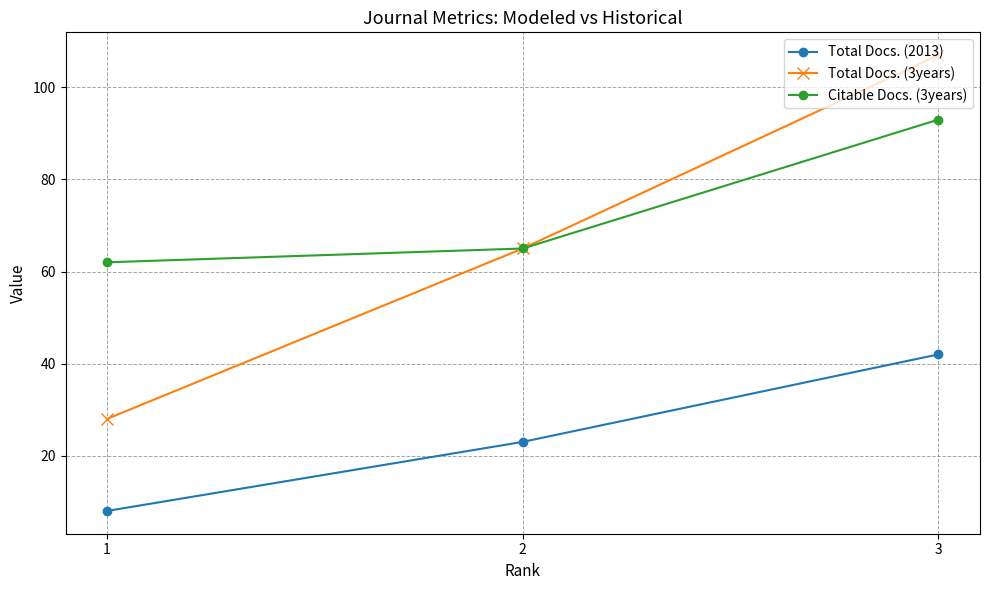

Rank the series by their maximum value, from highest to lowest.

Total Docs. (3years), Citable Docs. (3years), Total Docs. (2013)